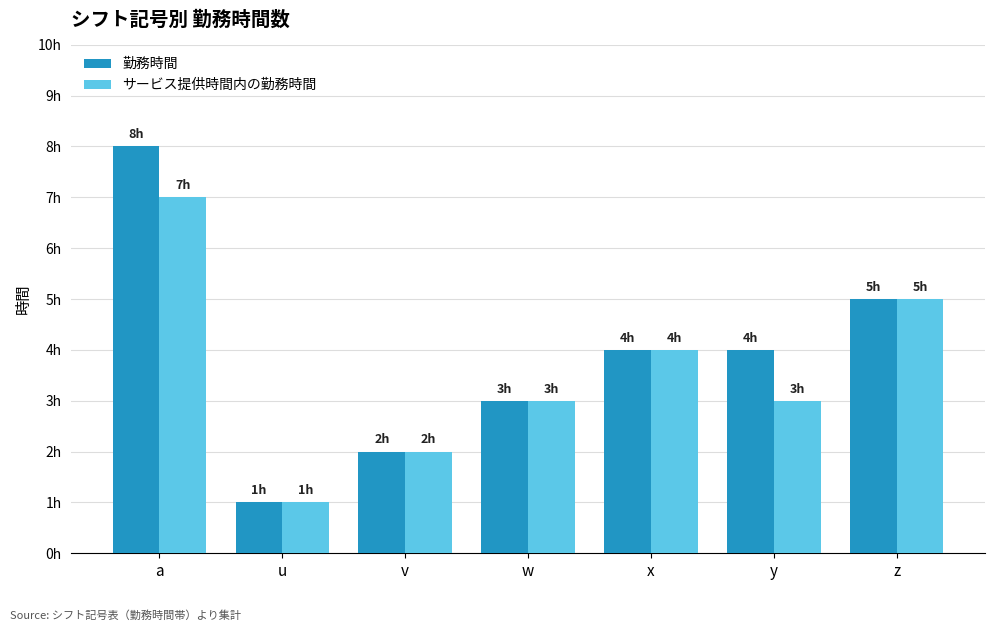

What are all the series names shown in the legend?

勤務時間, サービス提供時間内の勤務時間